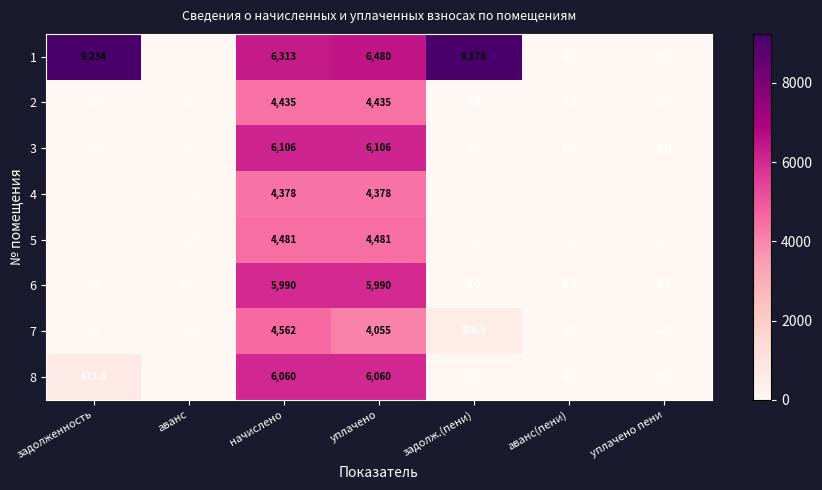

At which category is the sum across all series the highest?

начислено